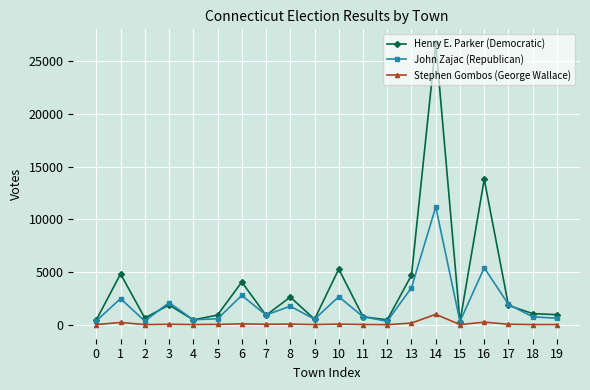

What is the spread (max minus min) of values at 16?

13568